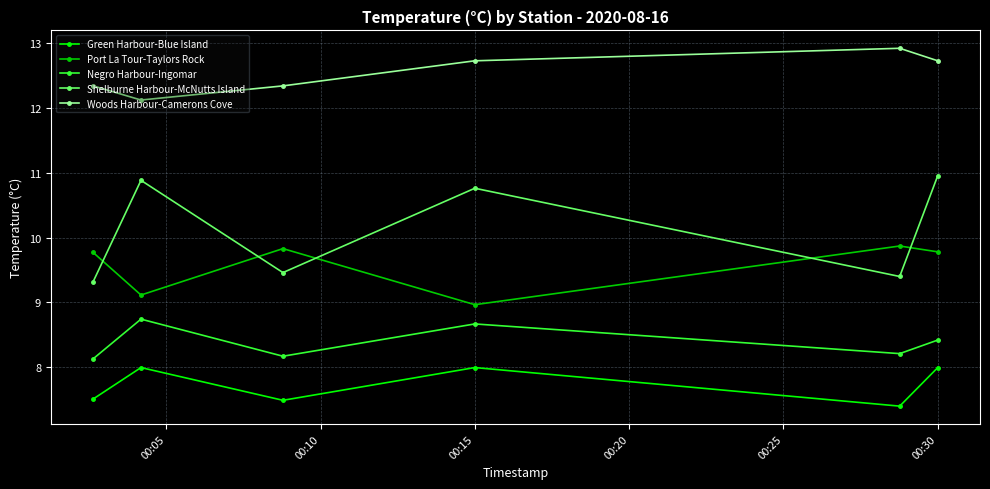

What is the minimum value for Shelburne Harbour-McNutts Island?

9.3